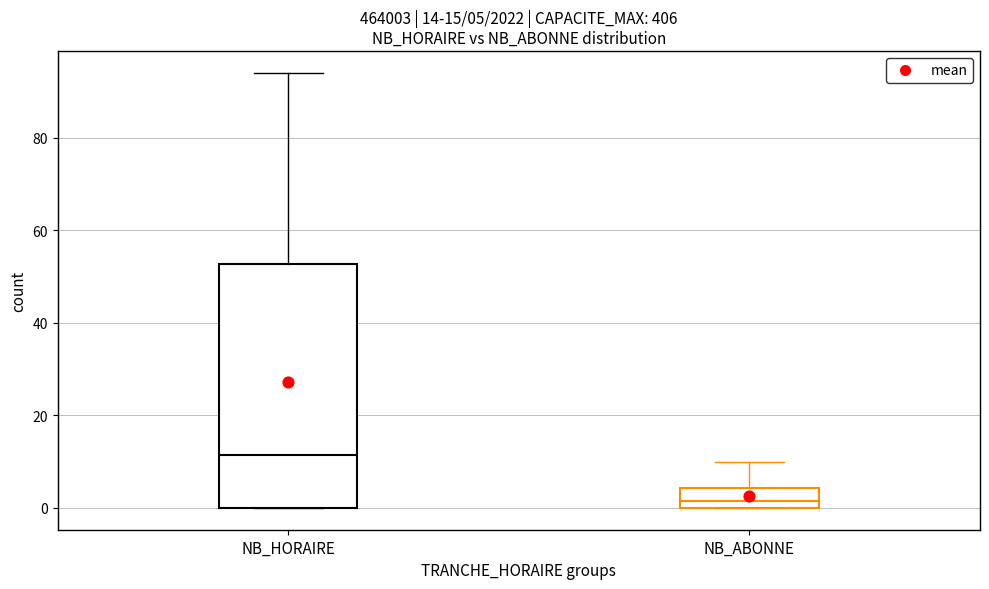

Comparing the boxes themselves (not the whiskers), which one is the tallest?

NB_HORAIRE